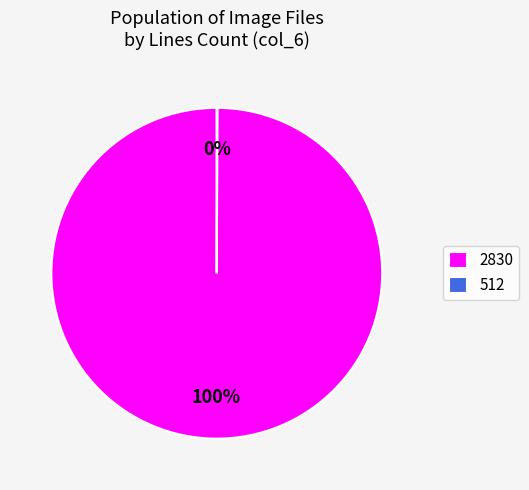

Which category has the biggest portion of the pie?

2830